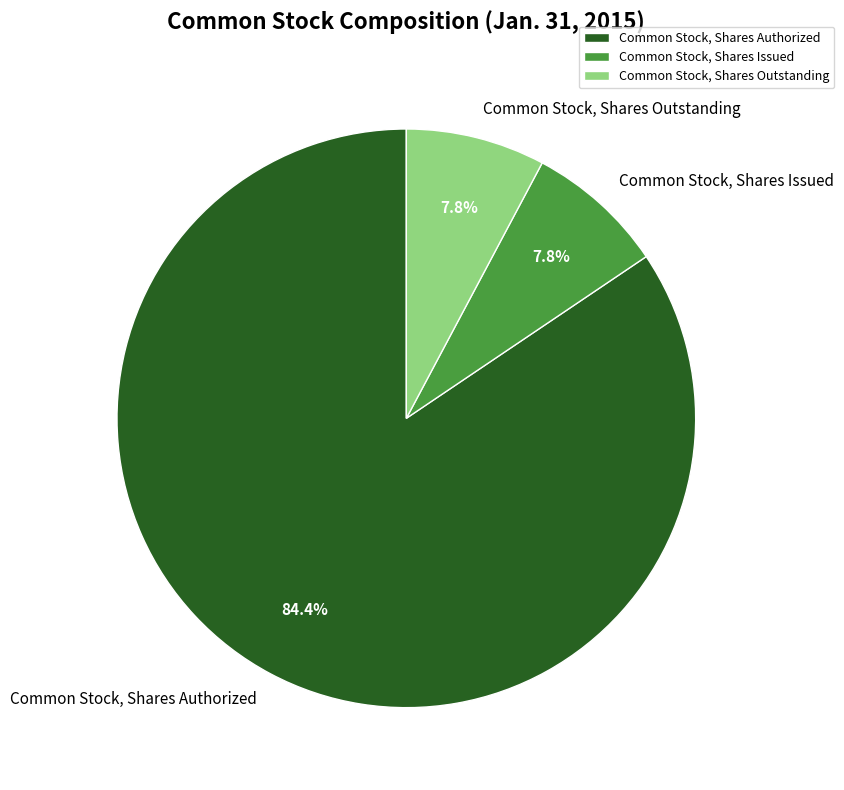

What is the largest slice in the pie chart?

Common Stock, Shares Authorized